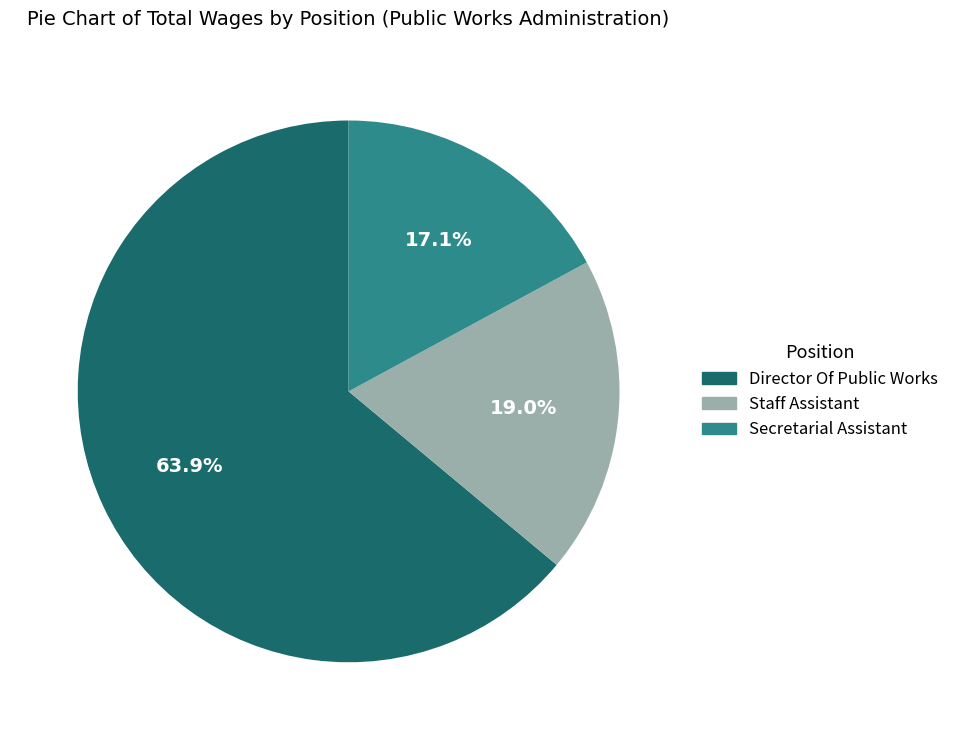

Rank the categories by value from lowest to highest.

Secretarial Assistant, Staff Assistant, Director Of Public Works